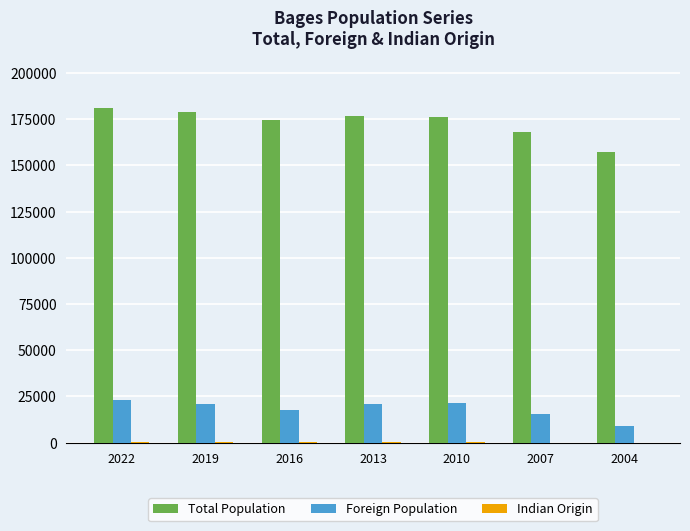

Count the number of categories in the chart.

7